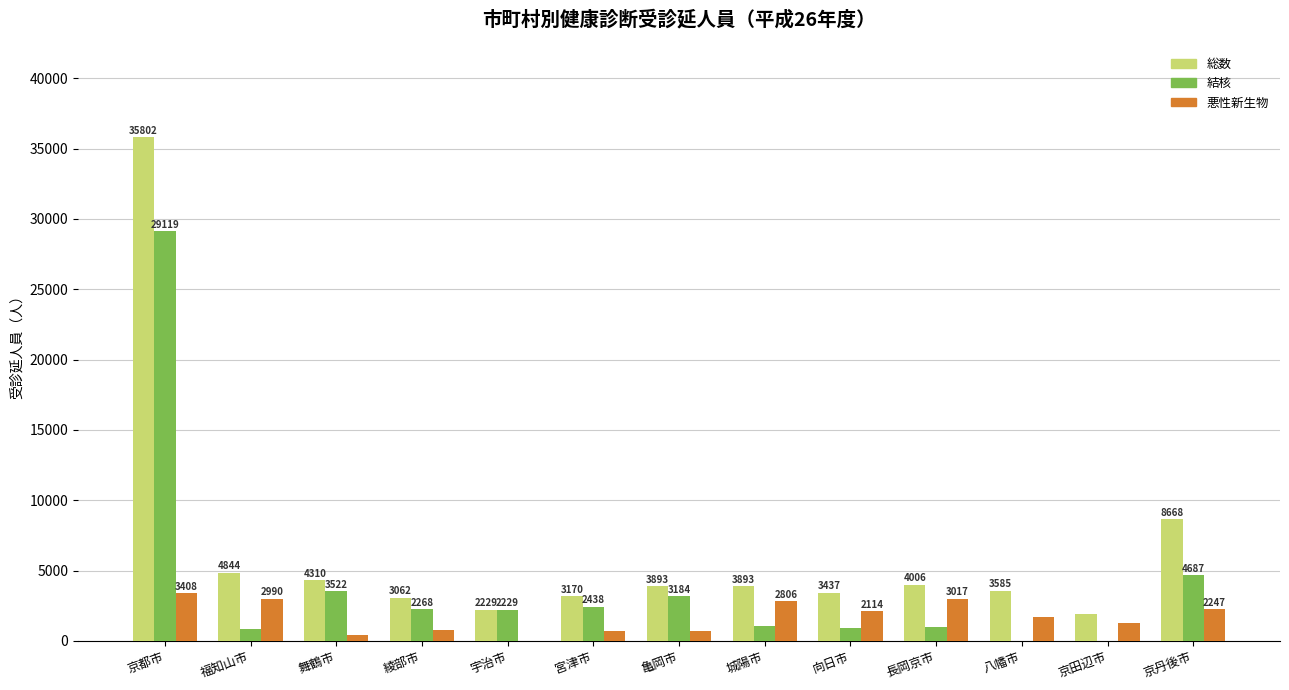

How many categories are shown in the chart?

13